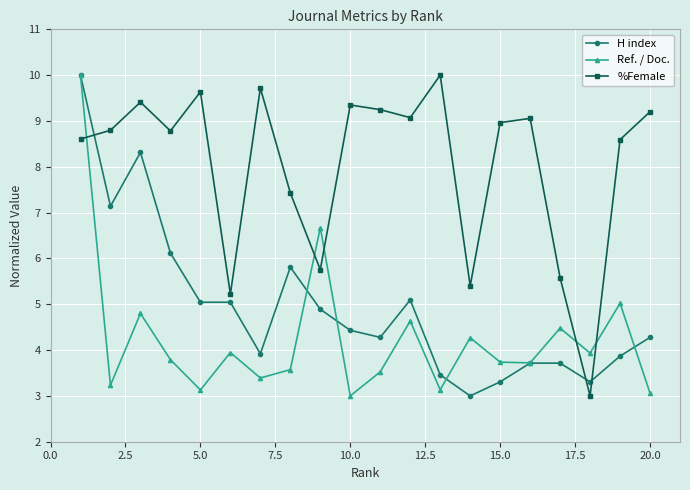

What is the difference between the second highest and second lowest values in the %Female series?

4.5